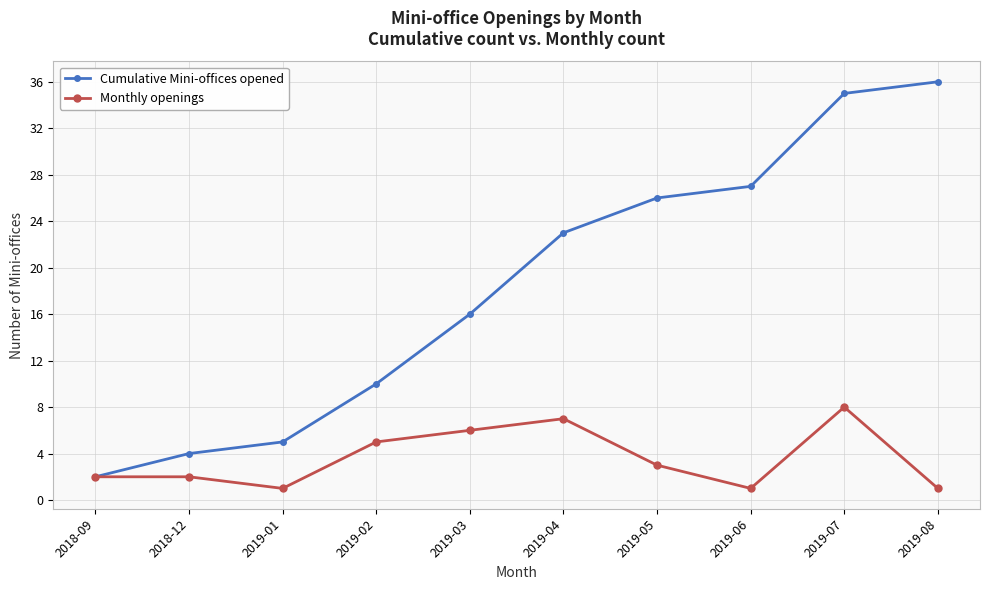

Where does the Monthly openings series first go above 3?

2019-02